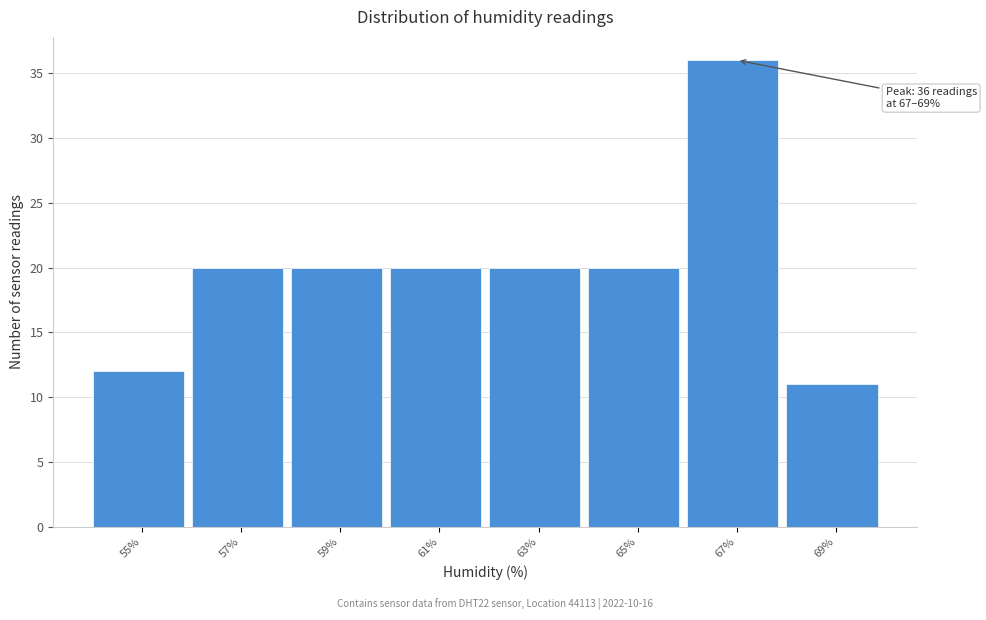

Reading left to right, what are all the values shown in this chart?

55%=12	57%=20	59%=20	61%=20	63%=20	65%=20	67%=36	69%=11